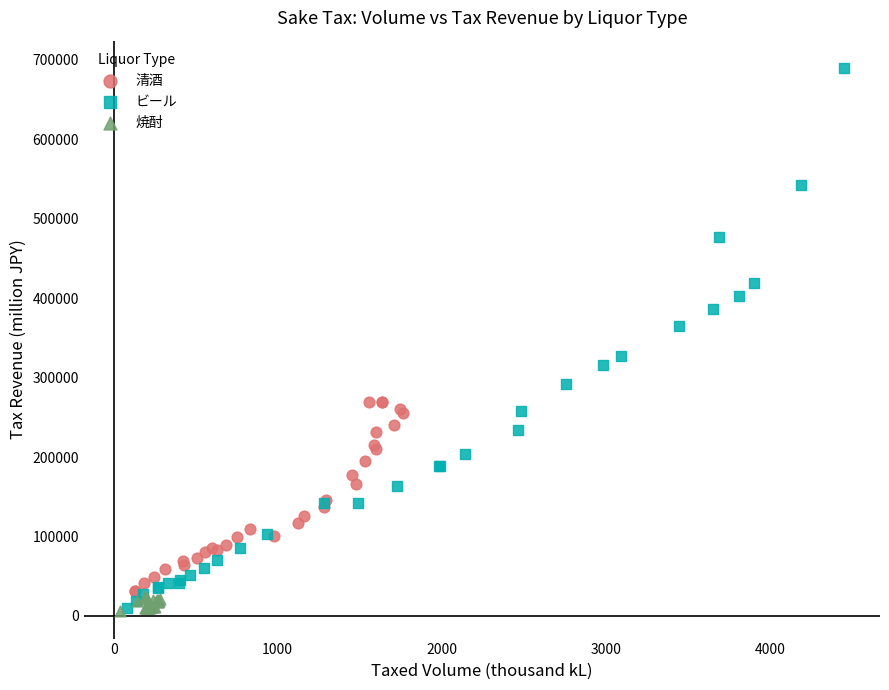

Which series has the widest spread of Y values?

ビール